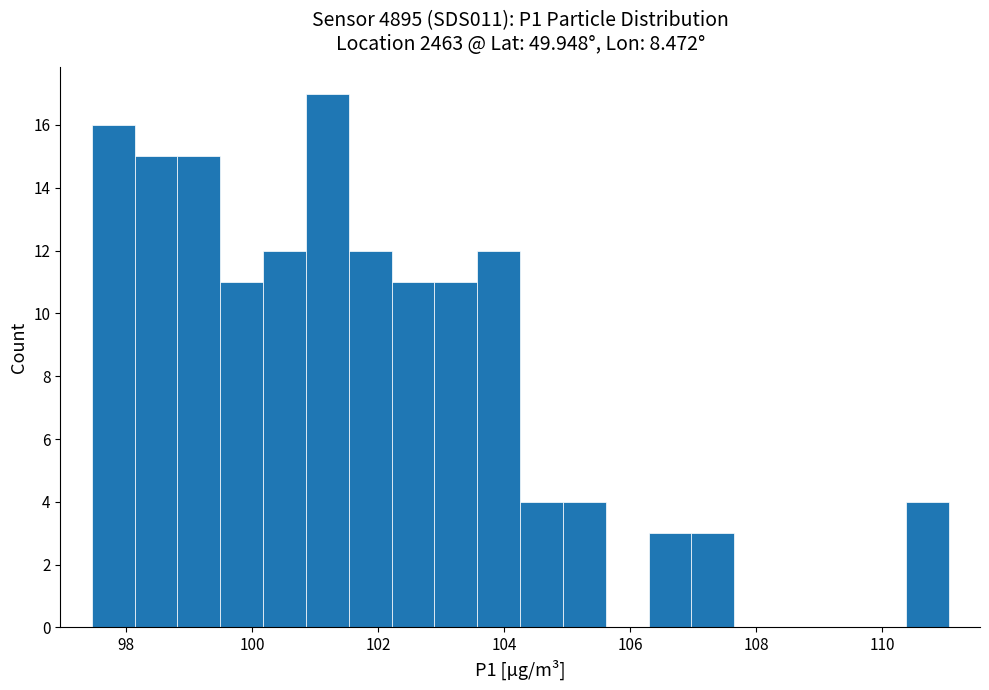

Read against the x-axis, roughly where is the centre of the tallest bar?

101.2